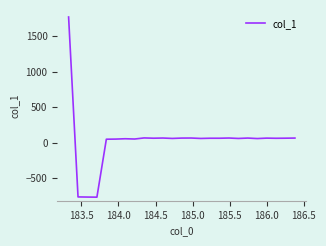

What is the greatest value displayed?

1768.0